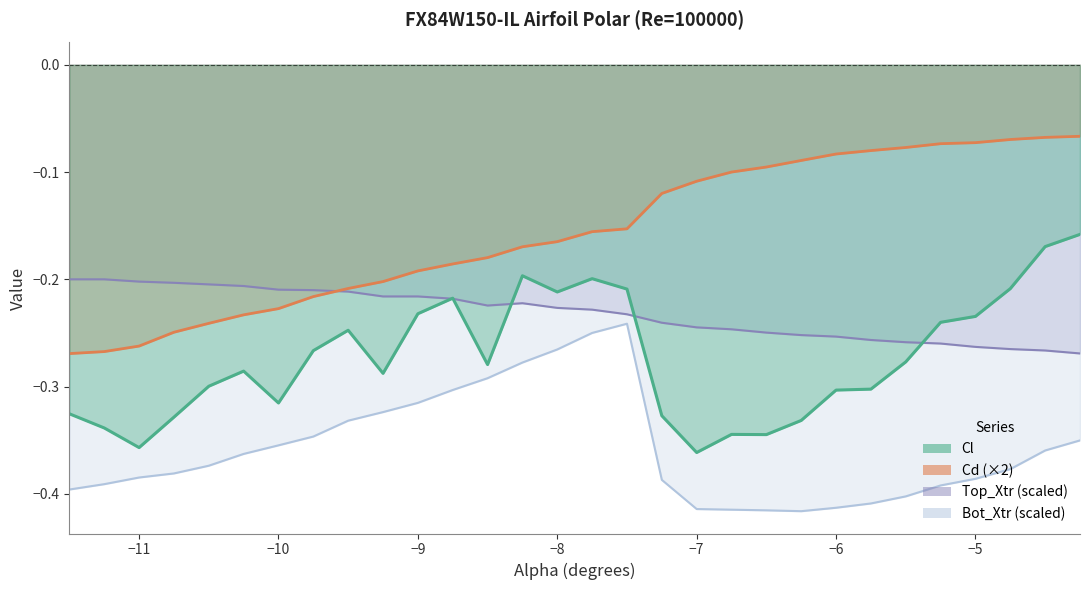

Is it true that Cd equals -0.3 at -11.5?

True